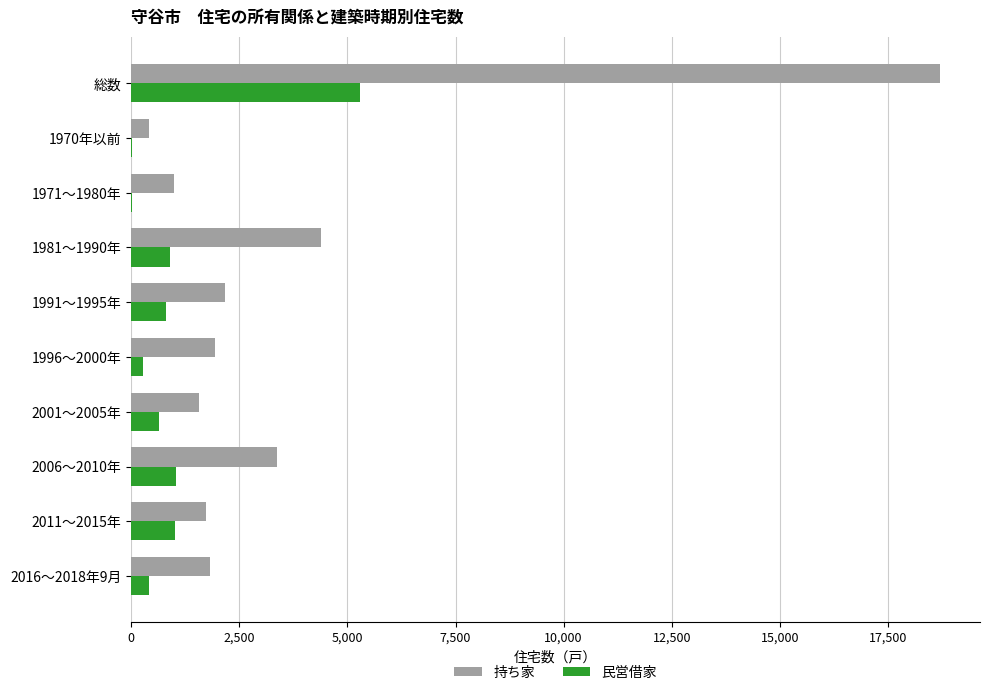

Count the number of categories in the chart.

10